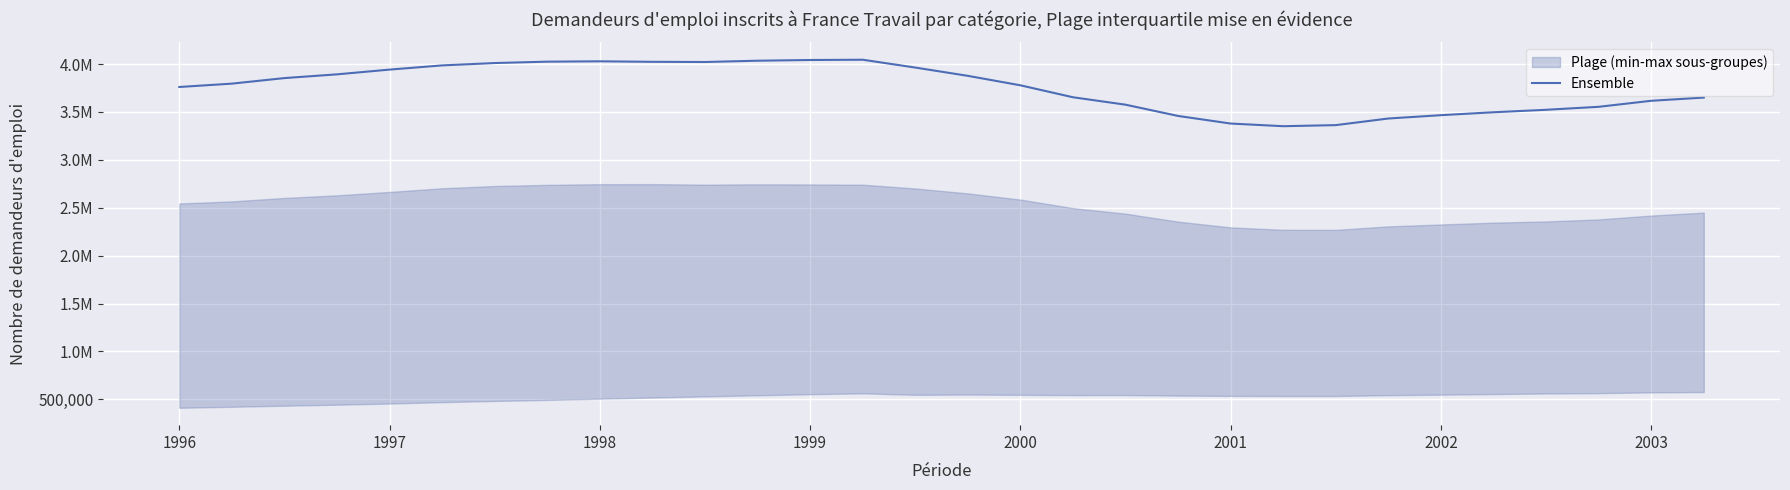

Which category has the lowest value across all series?

21